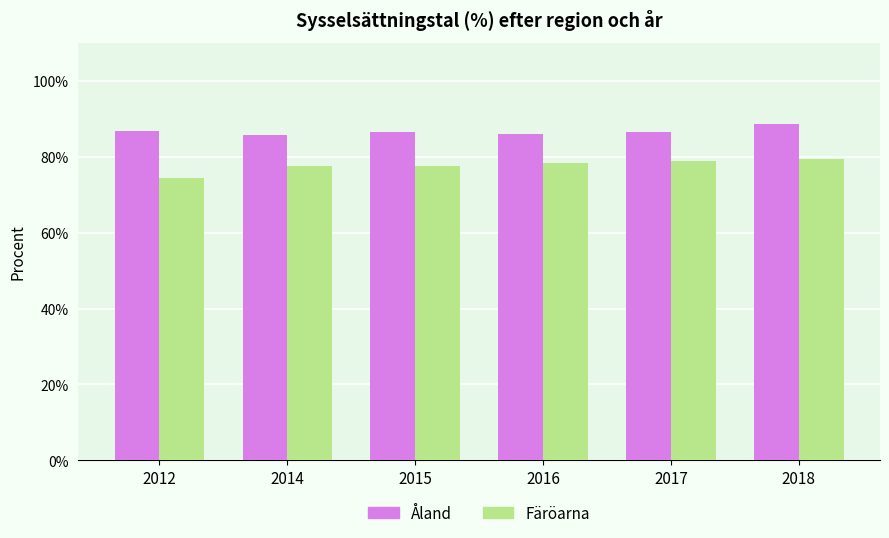

What is the average value of the Åland series?

86.7